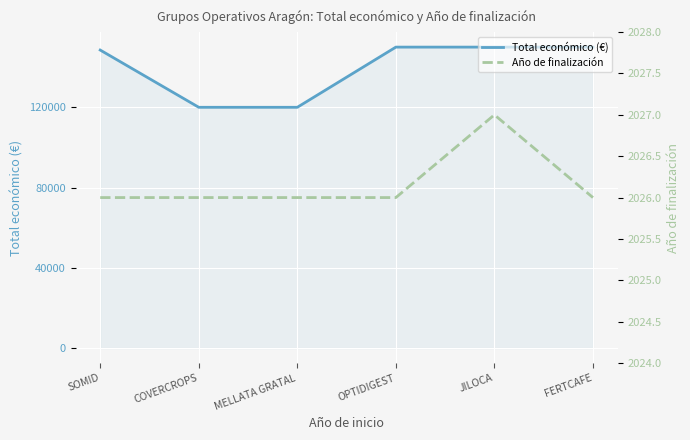

Is the value of Total económico (€) at MELLATA GRATAL greater than the value of Año de finalización at OPTIDIGEST?

Yes